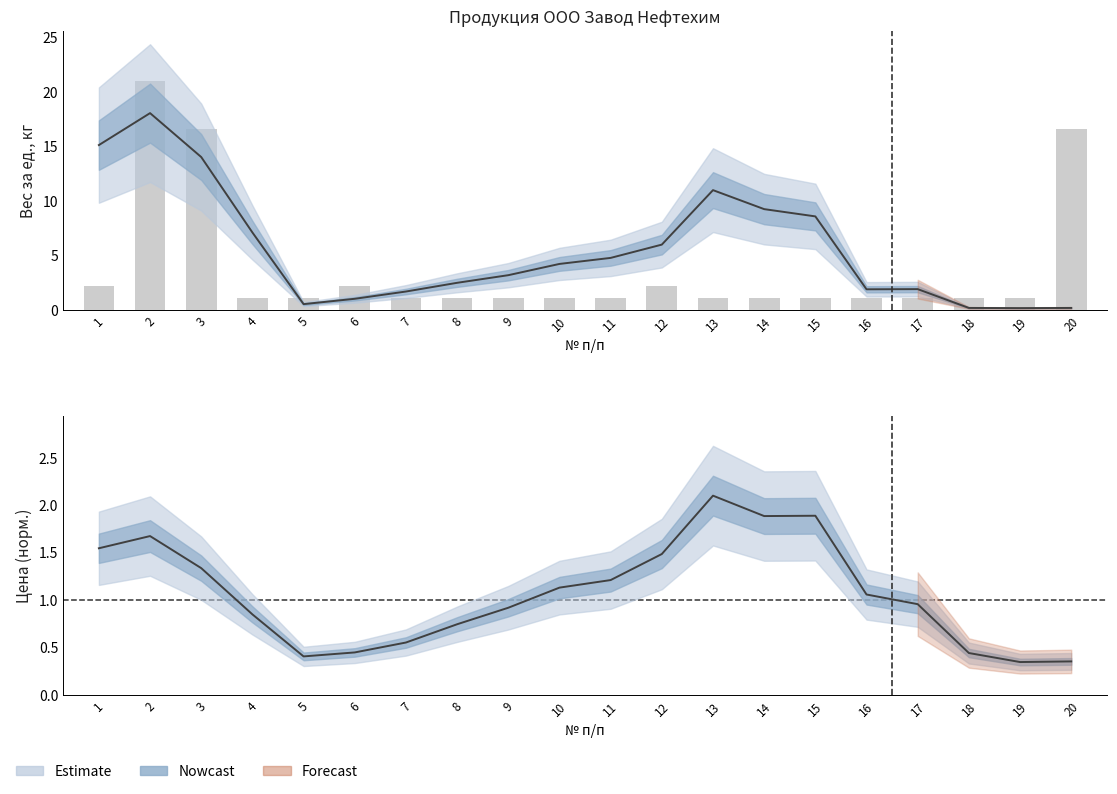

What is the value of the 13th bar from the left?

1.1